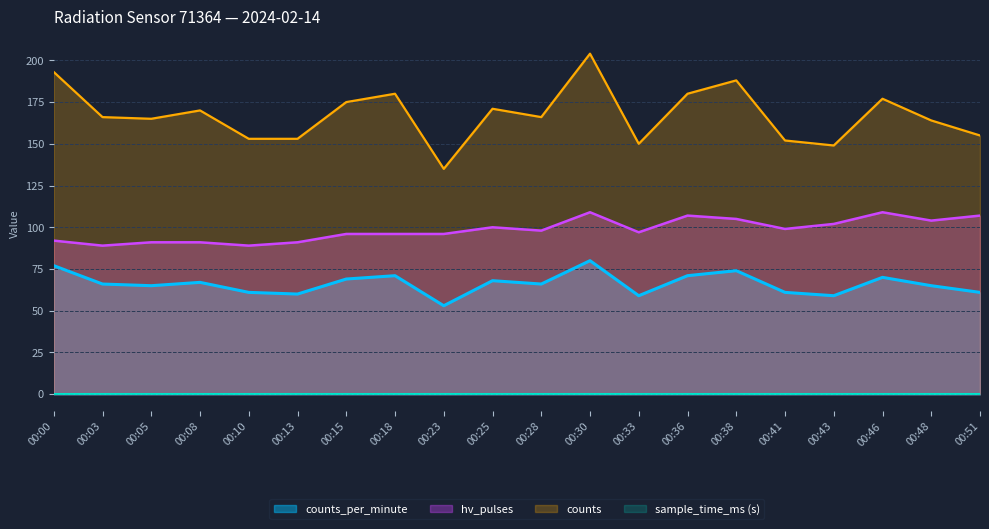

What is the difference between the maximum and second lowest values in the counts series?

55.0